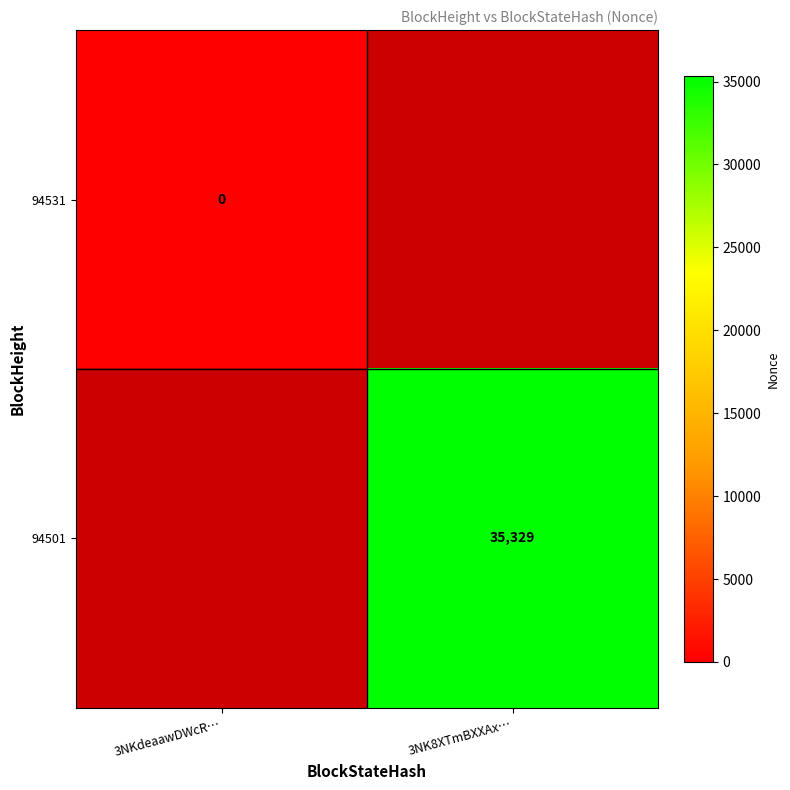

True or false: 94501 has a value of 35329 at 3NK8XTmBXXAx….

True